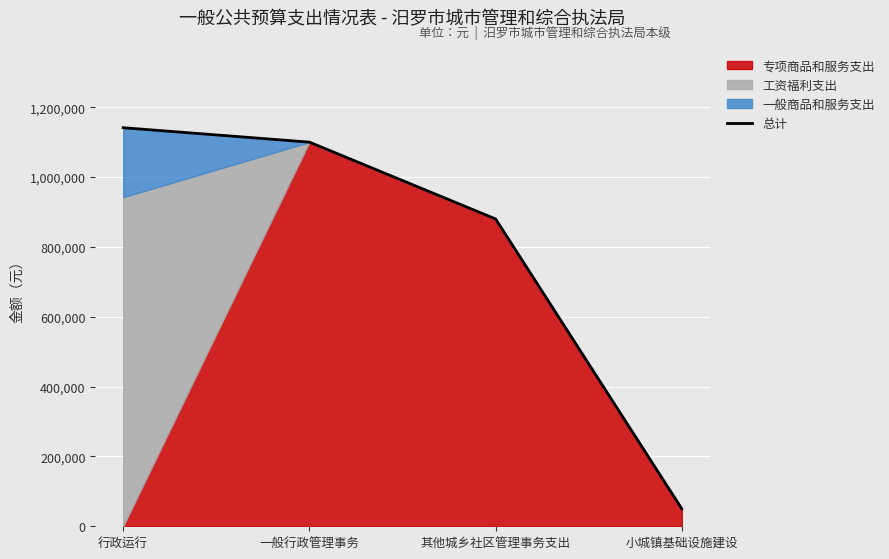

Which label corresponds to the largest value in the chart?

行政运行